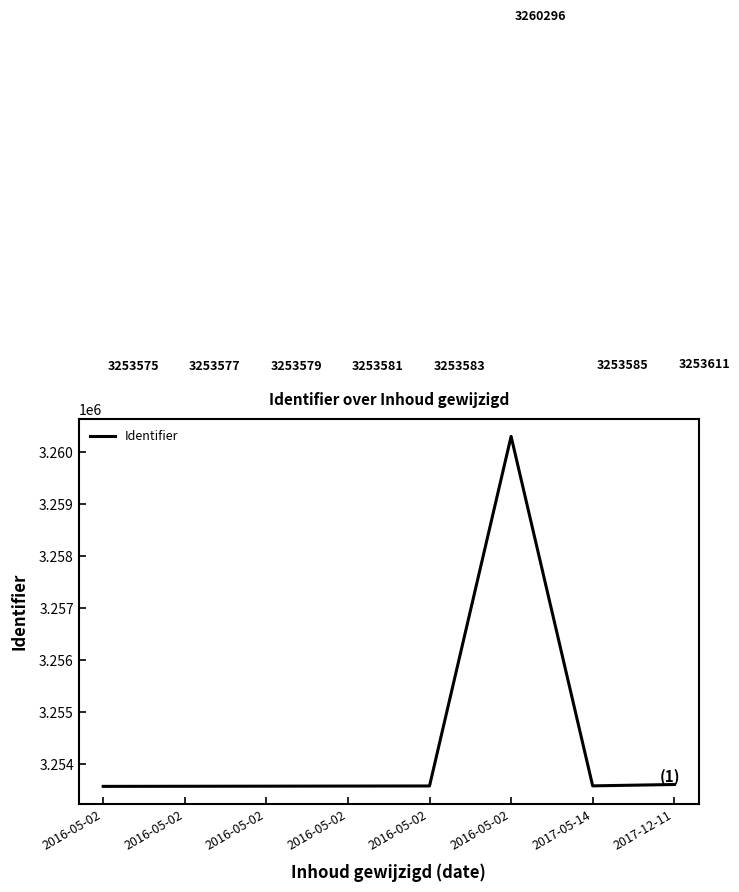

How many lines are shown in the chart?

1